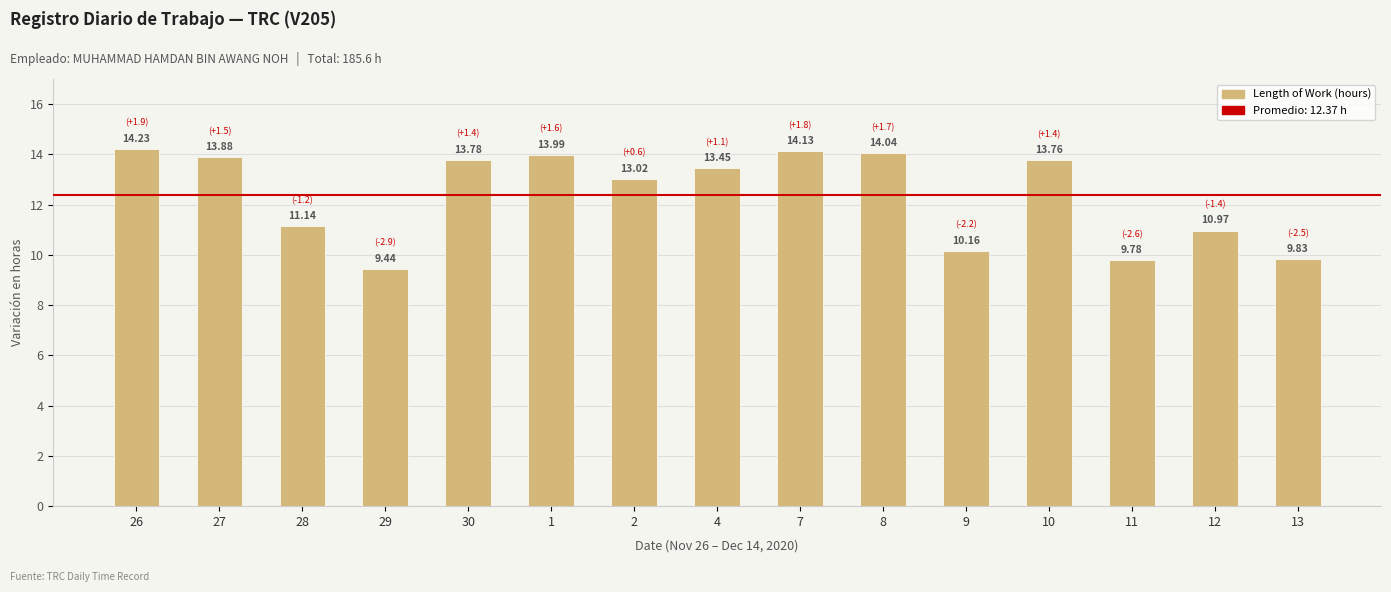

What is the difference between the maximum and minimum values?

4.8